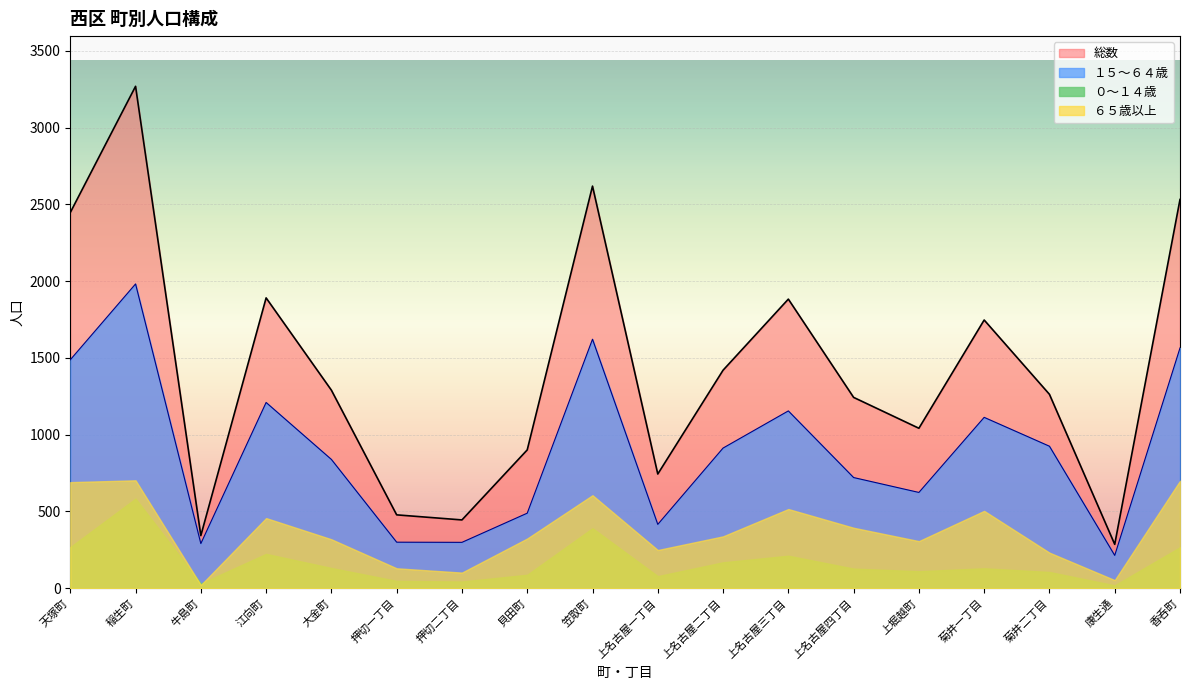

What position from the left is 押切一丁目?

6